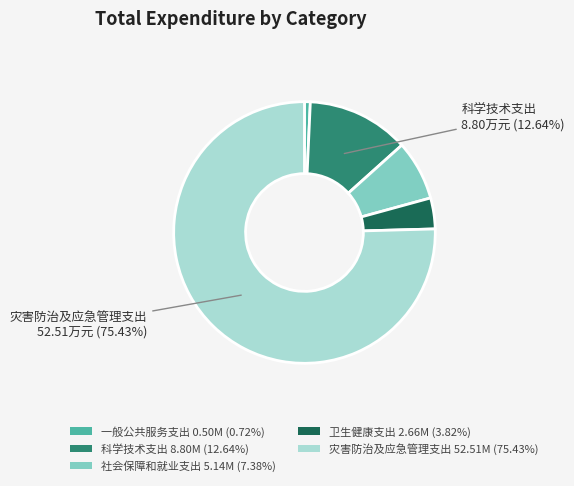

How many segments does this pie chart have?

5